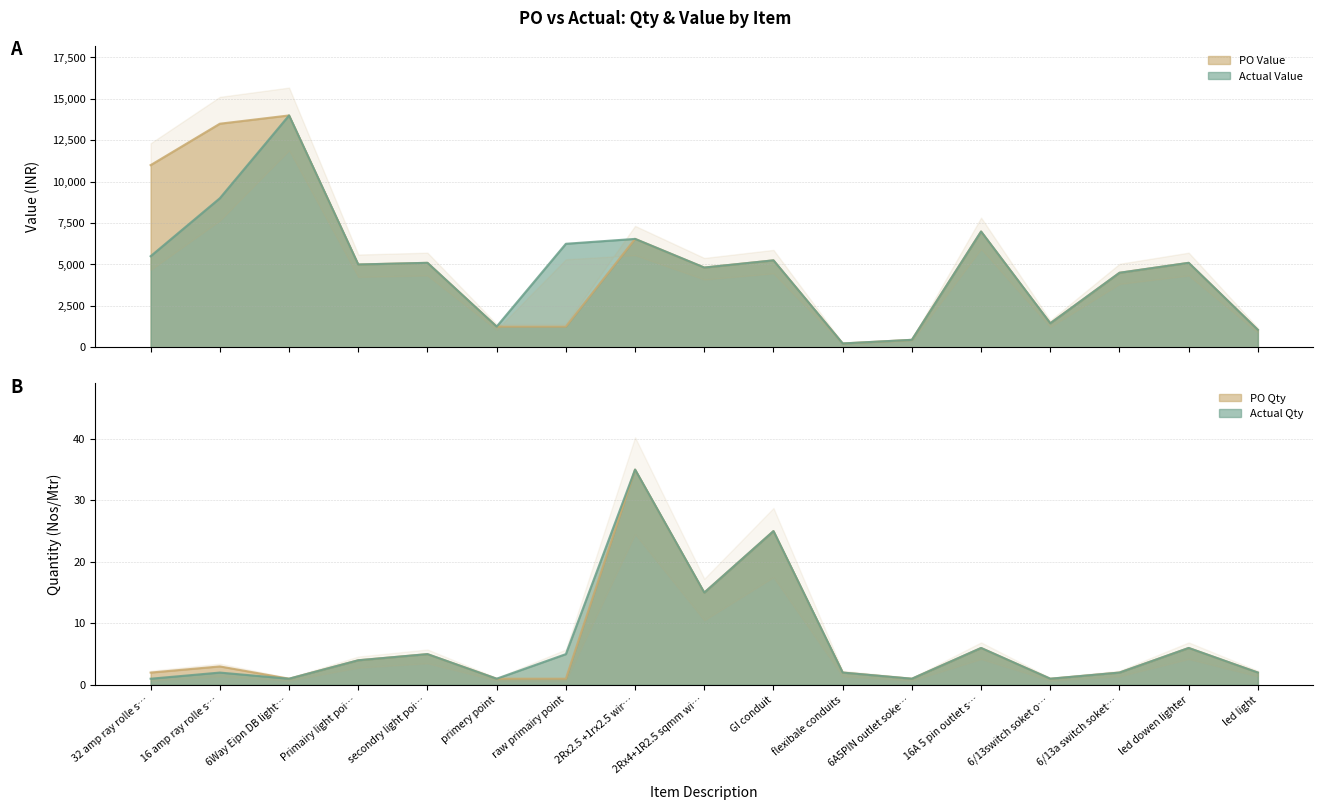

At which category is the sum across all series the highest?

6Way Eipn DB light…